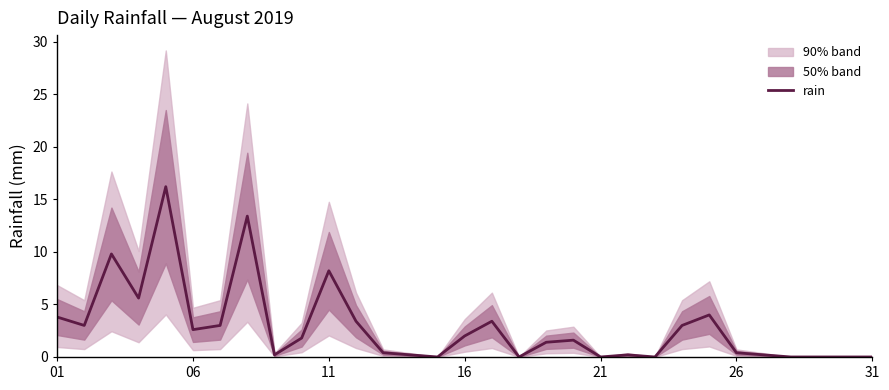

Count the number of categories in the chart.

31